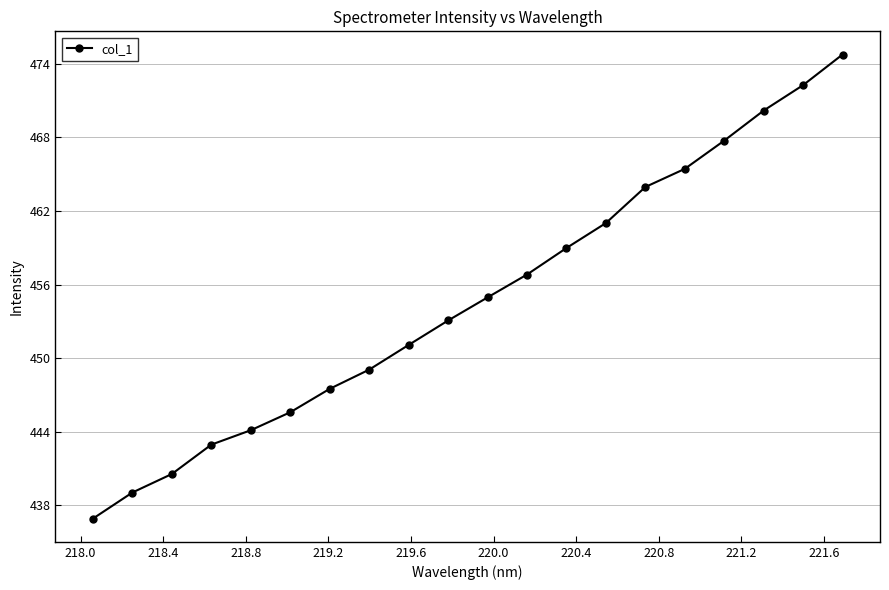

How many data points are less than 454?

10